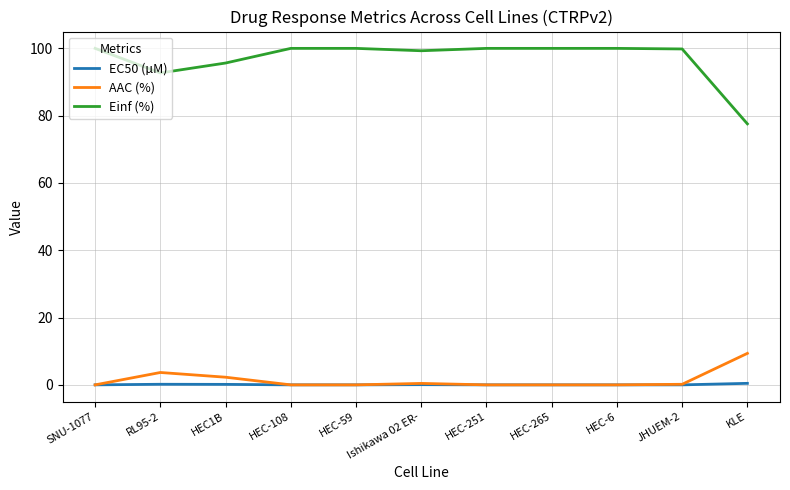

The value of AAC (%) at HEC-265 is -3.3. True or false?

False